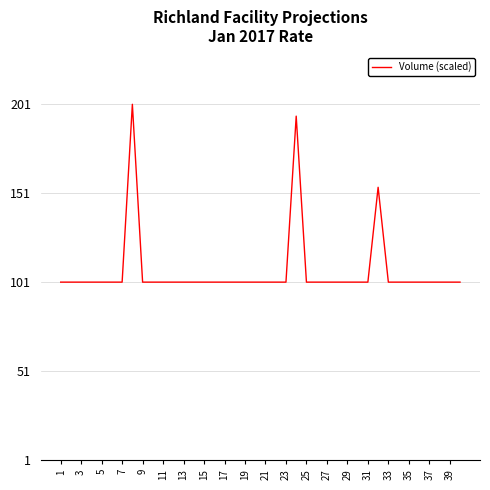

What is the maximum value shown in the chart?

201.0